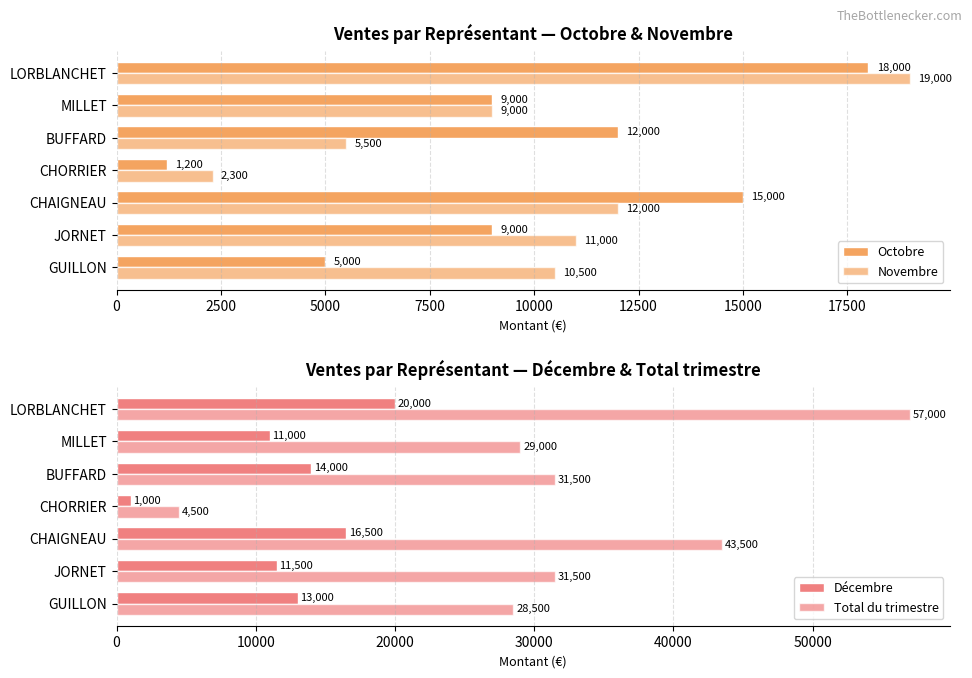

What is the value of the Octobre bar at the 1st from the left?

5000